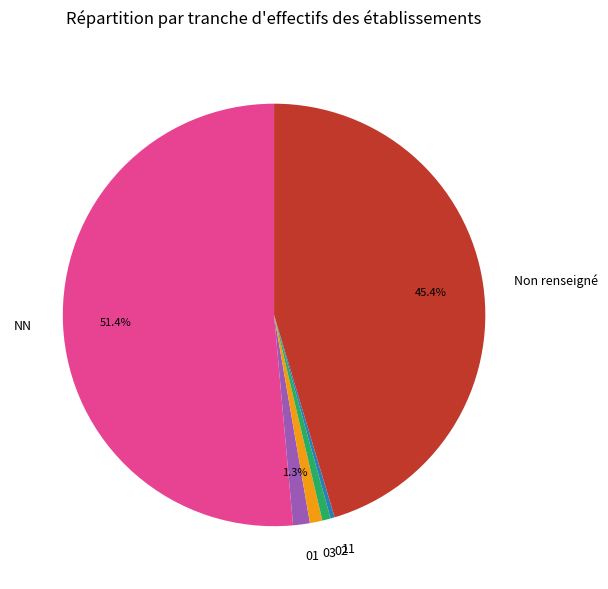

Which category accounts for the majority?

NN